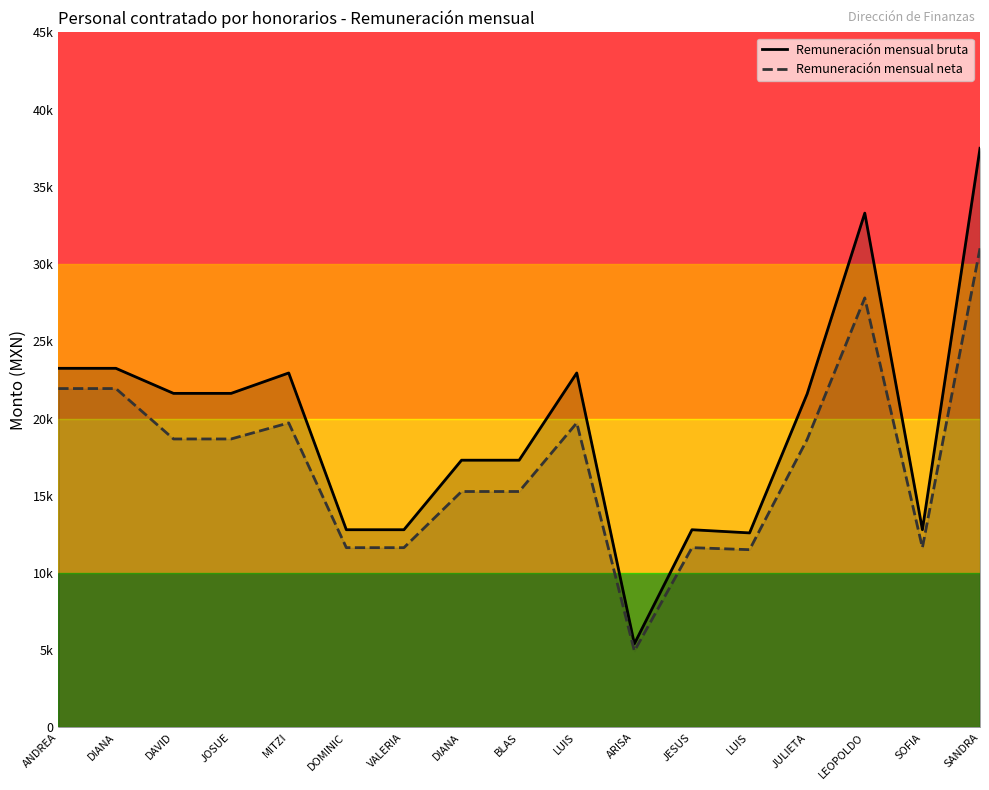

What is the maximum value shown in the chart?

37500.0